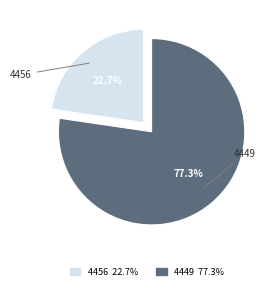

To the nearest percent, what is the difference between the largest and smallest slice percentages?

55%